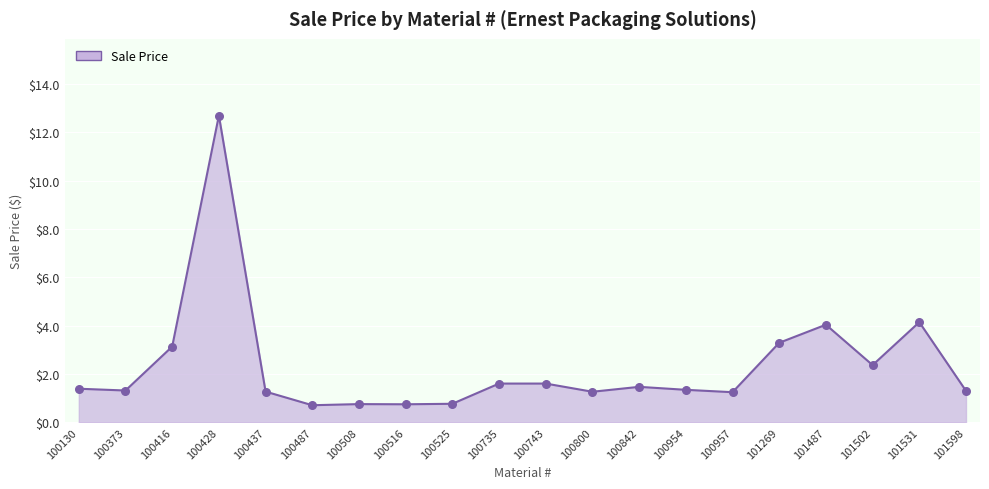

Approximately how many times larger is the value at 100743 compared to 100842?

1.1